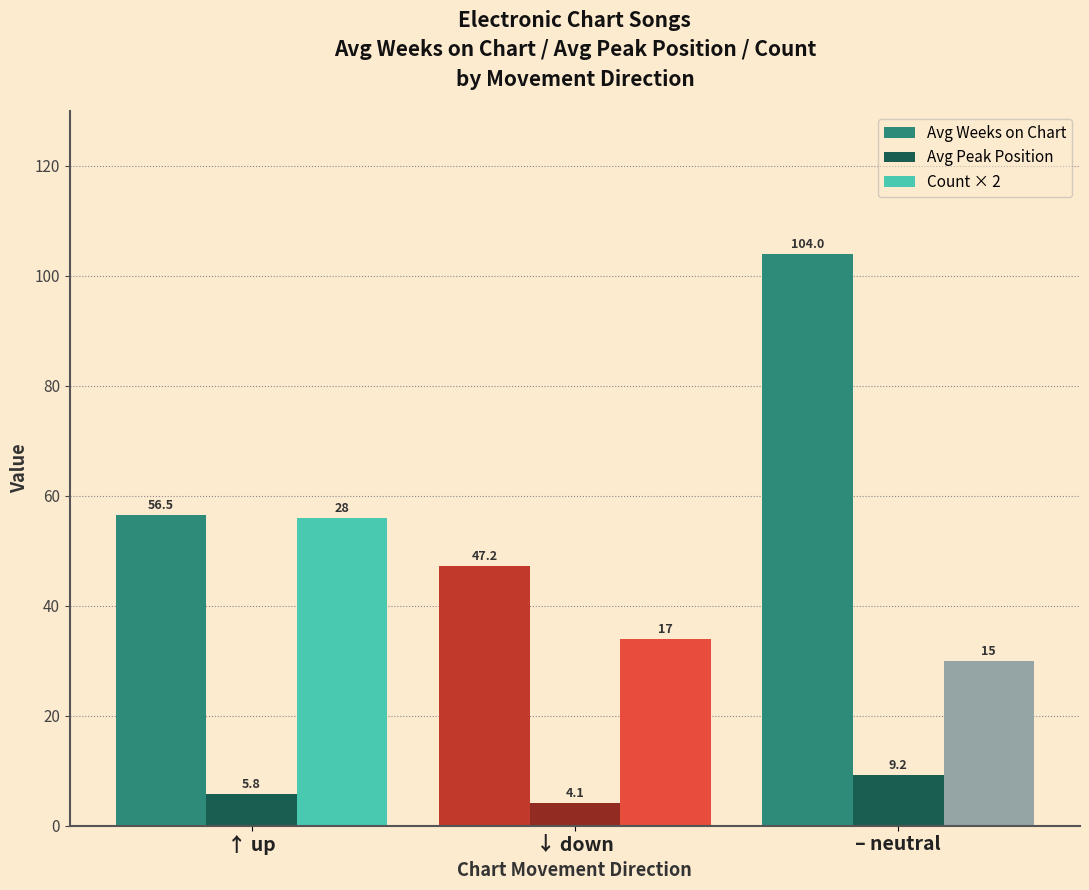

How many bars are there in total?

9